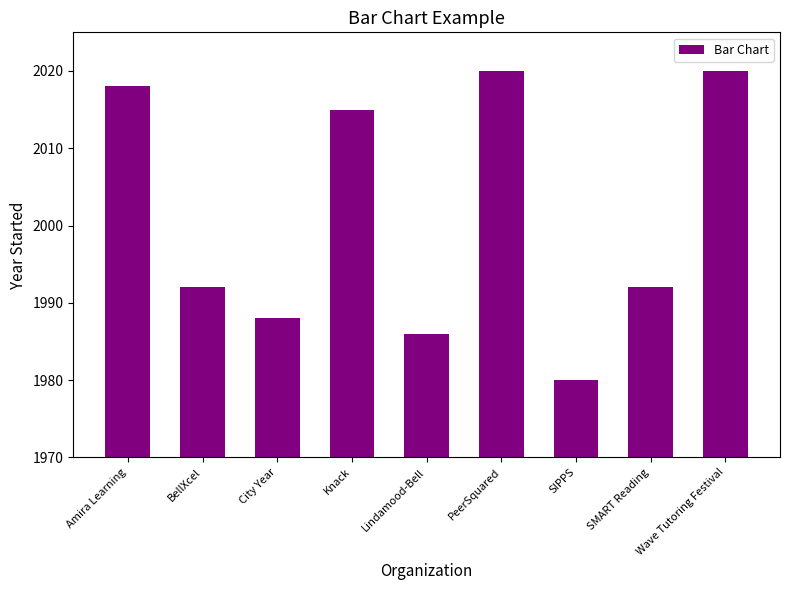

Between Amira Learning and SMART Reading, which is larger?

Amira Learning